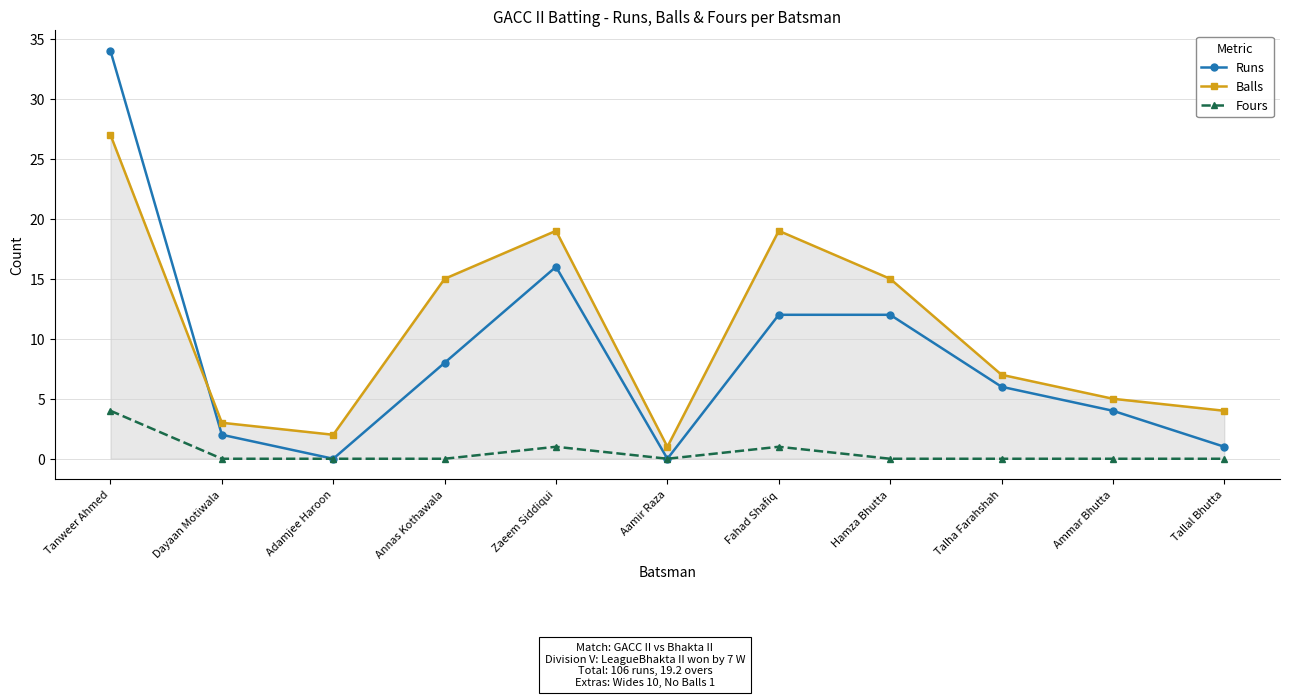

List the series in order of their overall mean, highest first.

Balls, Runs, Fours